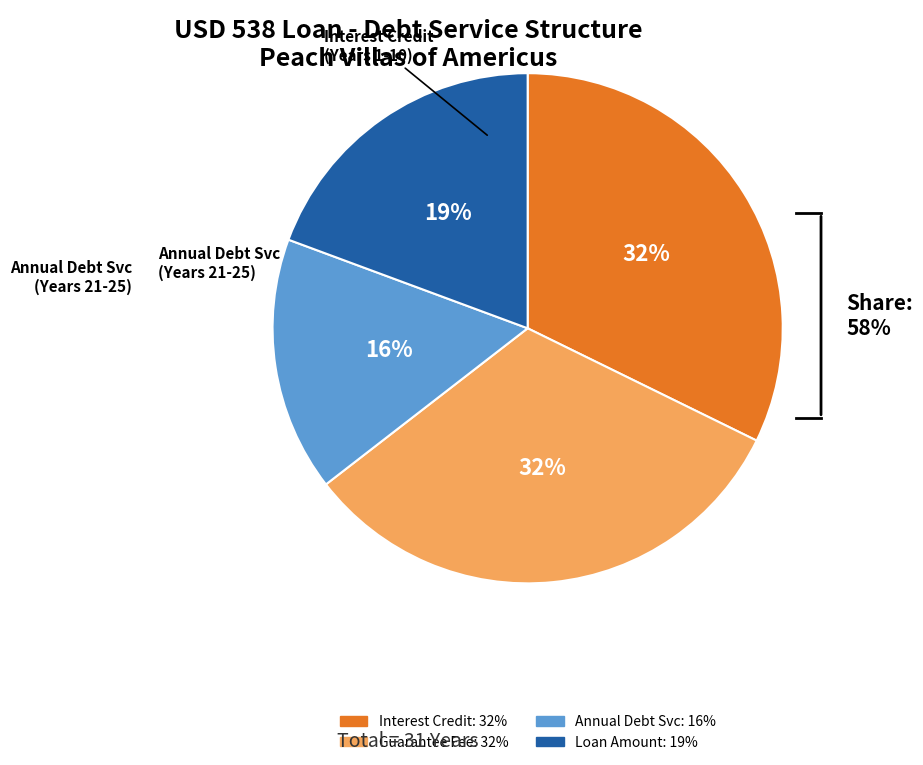

Is the sum of Guarantee Fee and Loan Amount greater than half?

Yes